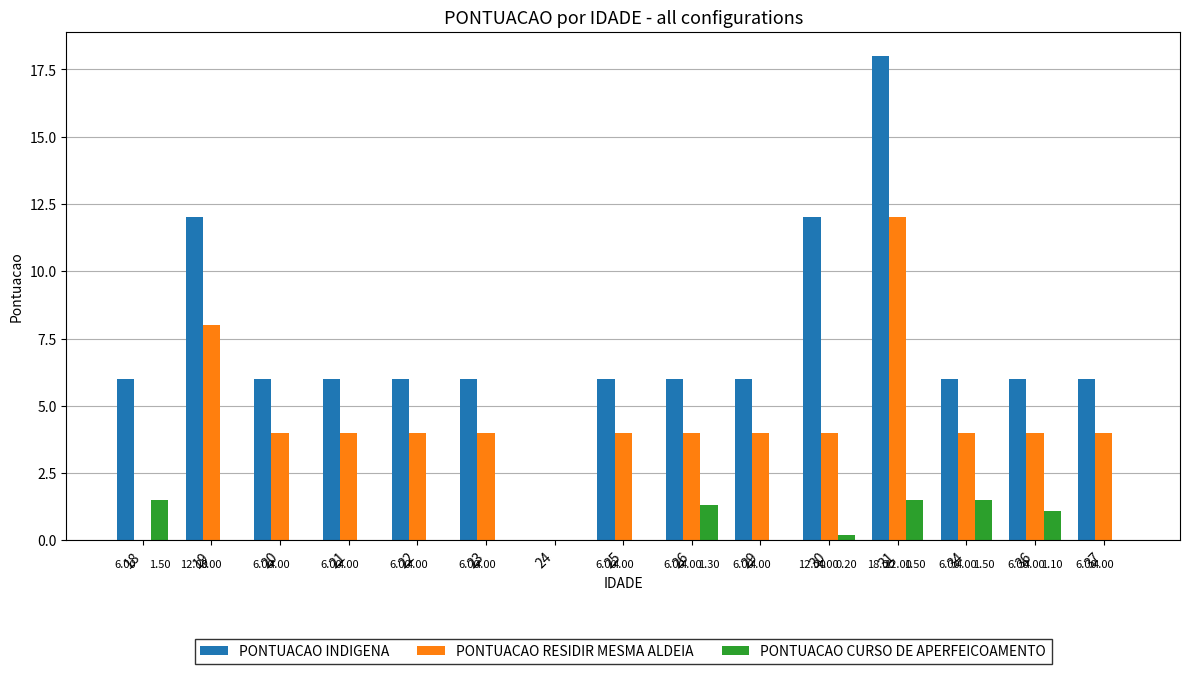

Between 25 and 31, which series saw the biggest shift?

PONTUACAO INDIGENA